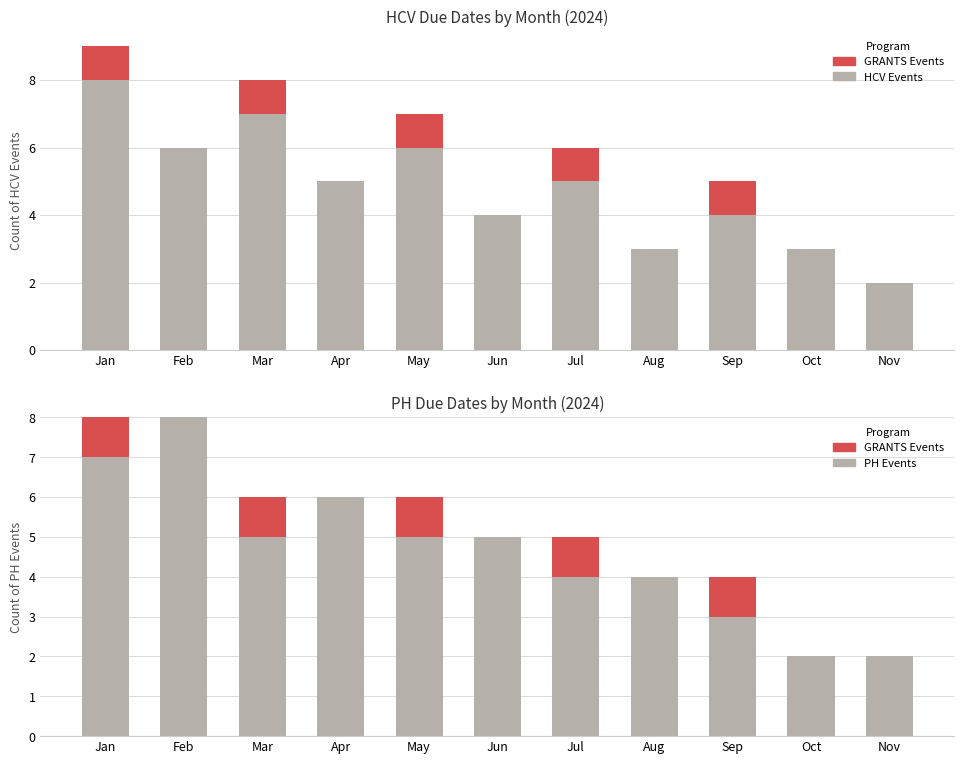

What is the sum of all GRANTS (accent) values?

5